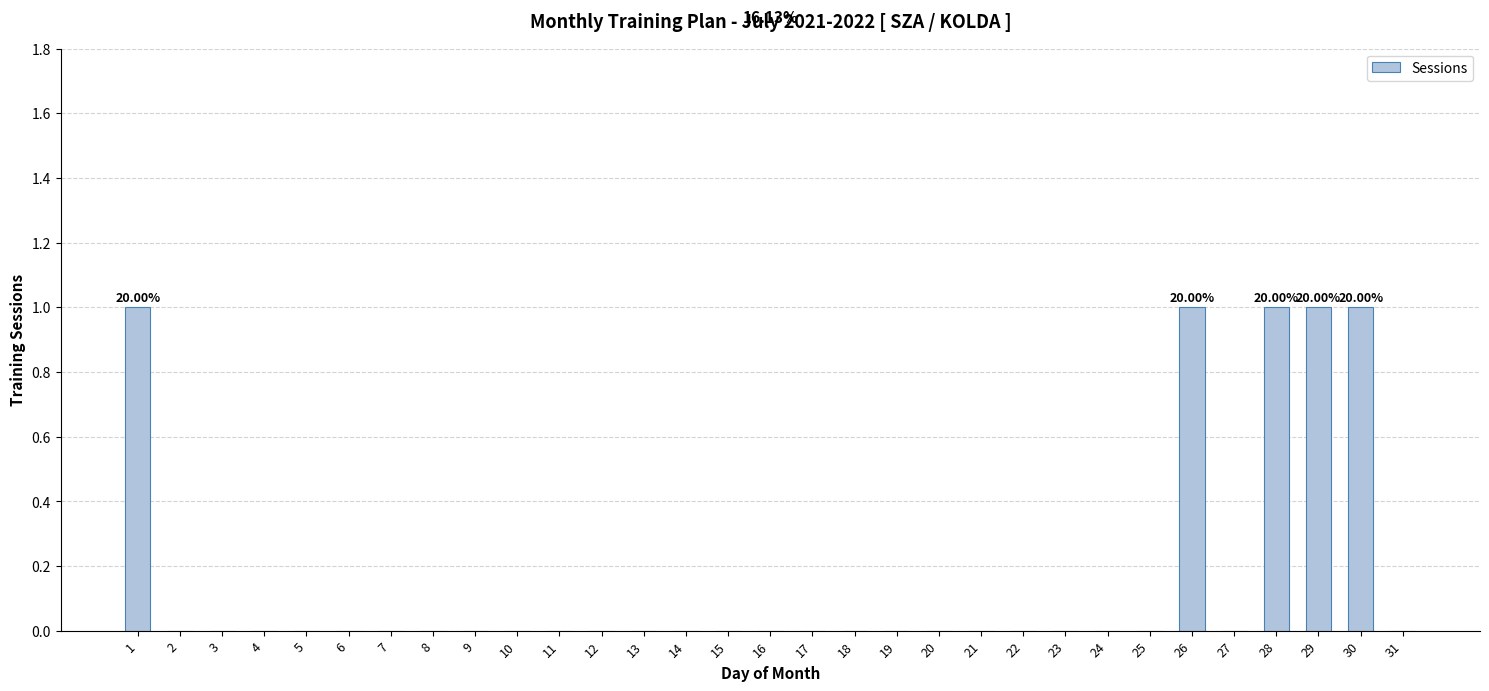

What is the change in value from 20 to 26?

+1